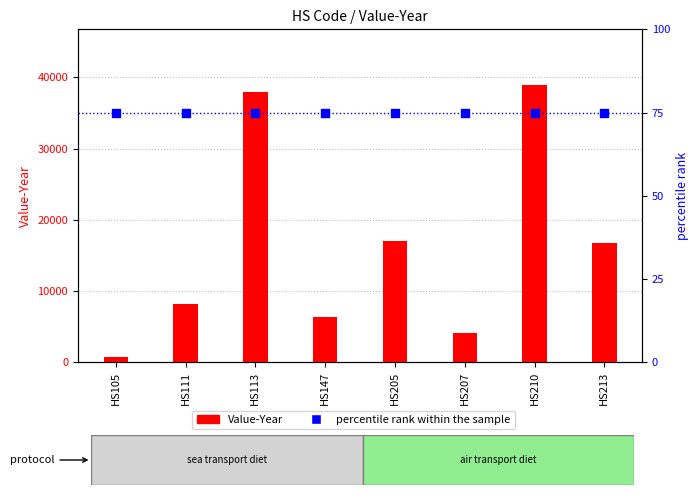

At how many categories does at least one series exceed 38470?

1